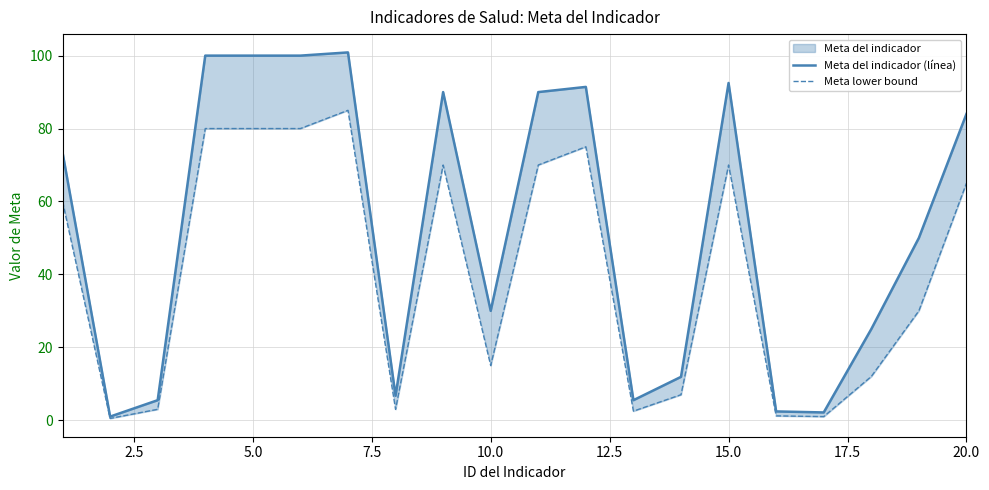

True or false: Meta lower bound and Meta del indicador (línea) cross at least once.

False